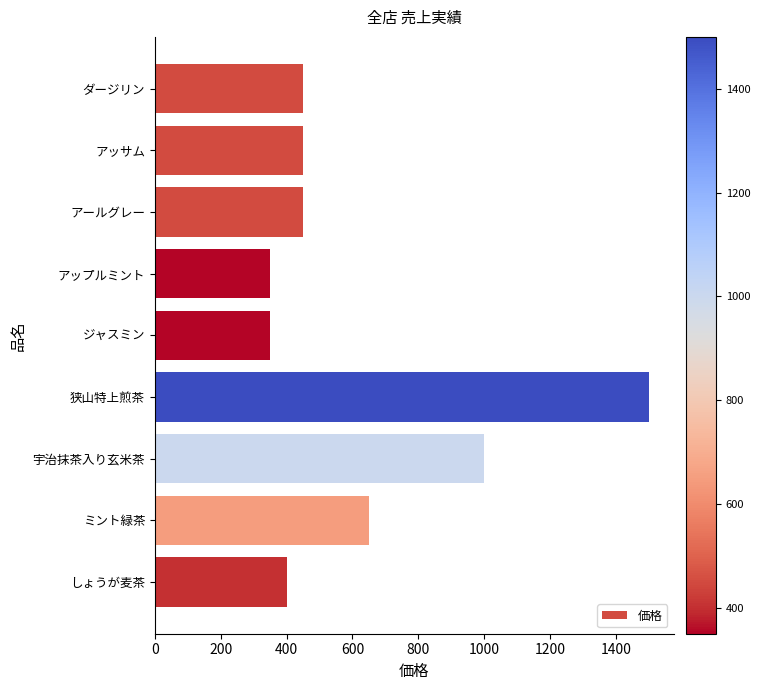

What is the average value?

622